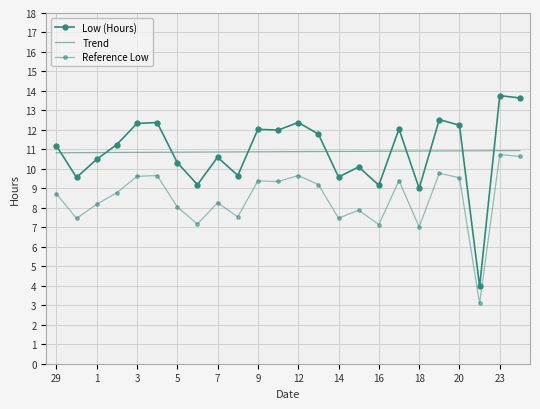

How many Trend values are between 10 and 11?

24